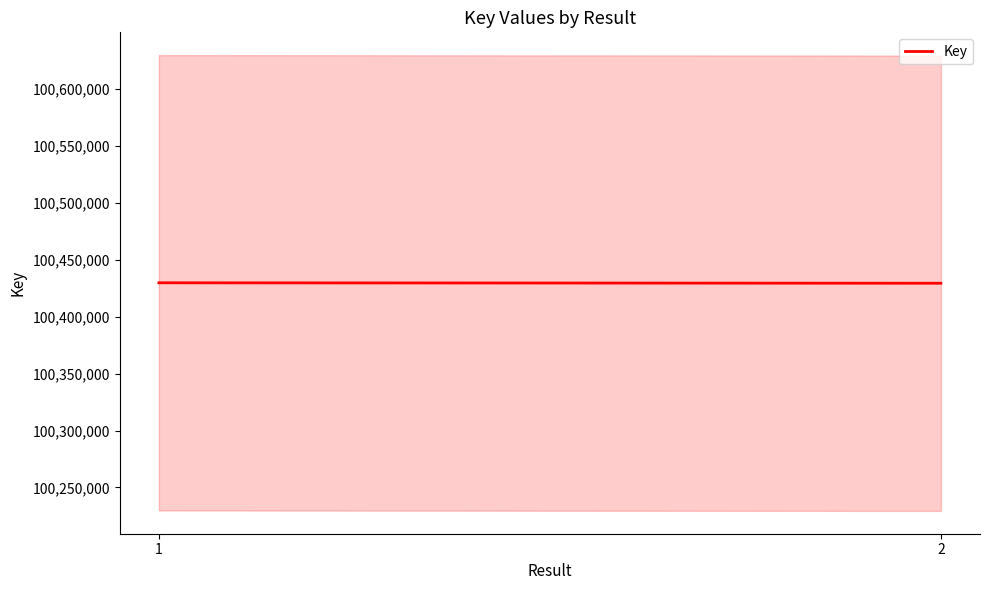

List the labels in order of value, largest first.

1, 2